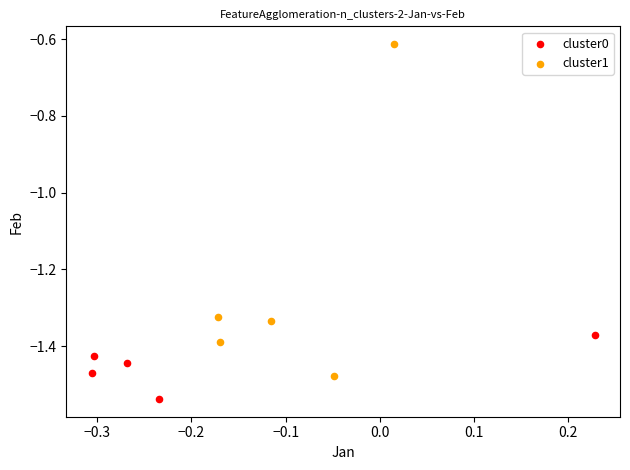

Which series reaches the minimum Y coordinate?

cluster0